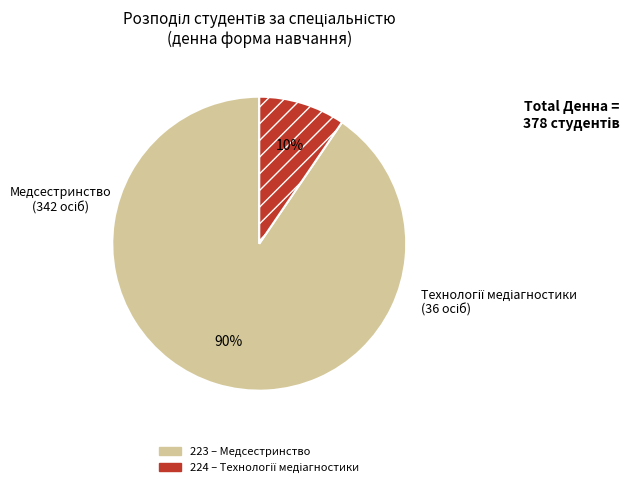

How many segments does this pie chart have?

2